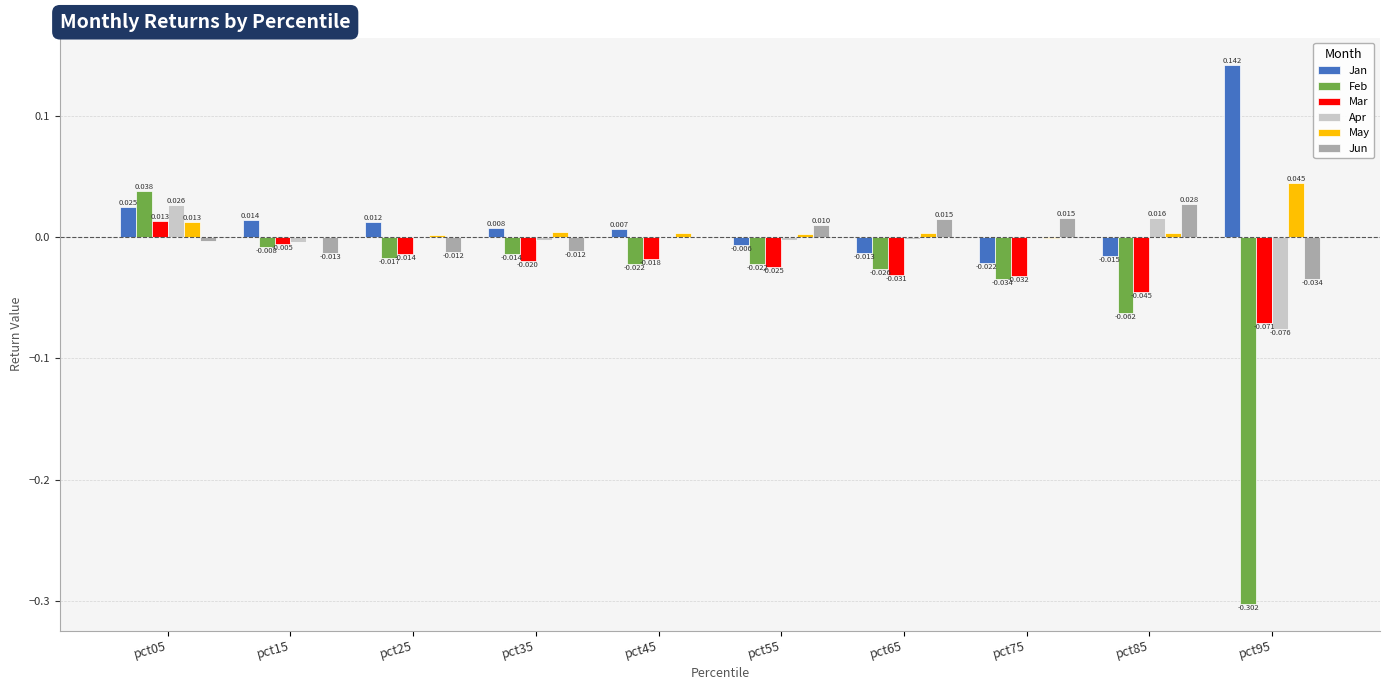

Is the value of Jun at pct25 greater than the value of Mar at pct55?

Yes